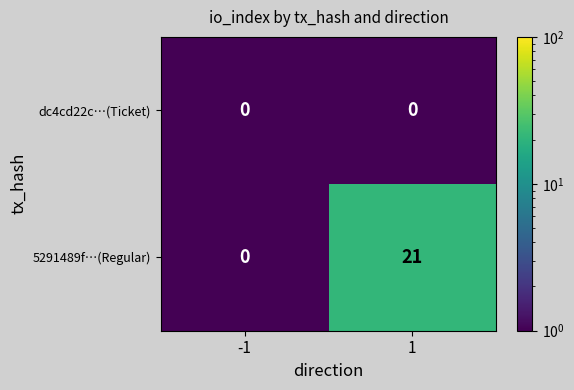

The value of 5291489f…(Regular) at -1 is 0. True or false?

True